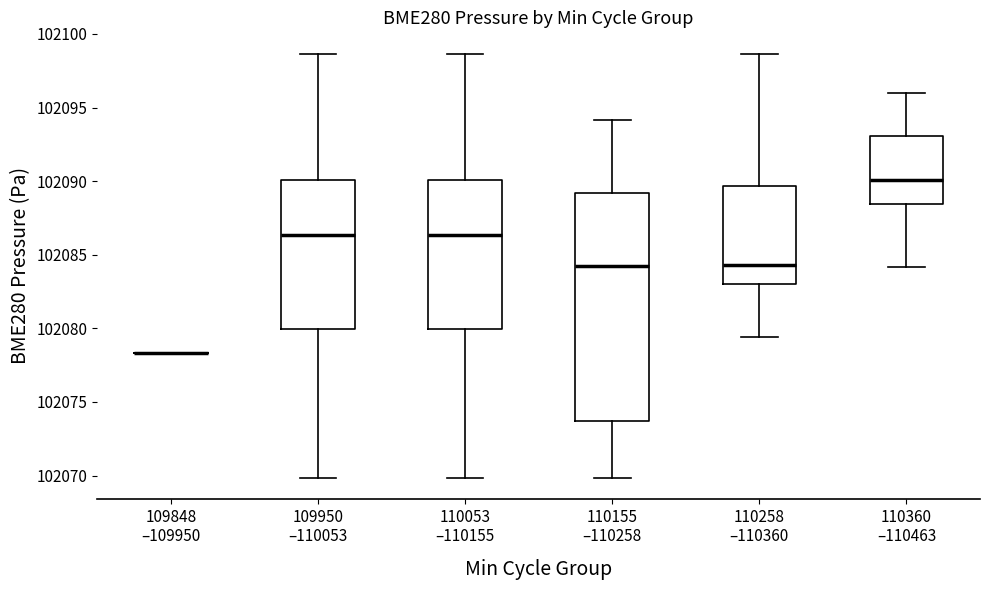

Reading left to right, read every box against the y-axis: the position of its median line, the range the box covers, and the ends of its whiskers. The values are not printed on the chart, so give them approximately, as read against the axis.

109848 –109950: box collapsed to a line at 102078.5, whiskers 102078.5 to 102078.5
109950 –110053: median 102086.5, box 102080.0 to 102090.0, whiskers 102070.0 to 102098.5
110053 –110155: median 102086.5, box 102080.0 to 102090.0, whiskers 102070.0 to 102098.5
110155 –110258: median 102084.0, box 102073.5 to 102089.0, whiskers 102070.0 to 102094.0
110258 –110360: median 102084.5, box 102083.0 to 102089.5, whiskers 102079.5 to 102098.5
110360 –110463: median 102090.0, box 102088.5 to 102093.0, whiskers 102084.0 to 102096.0